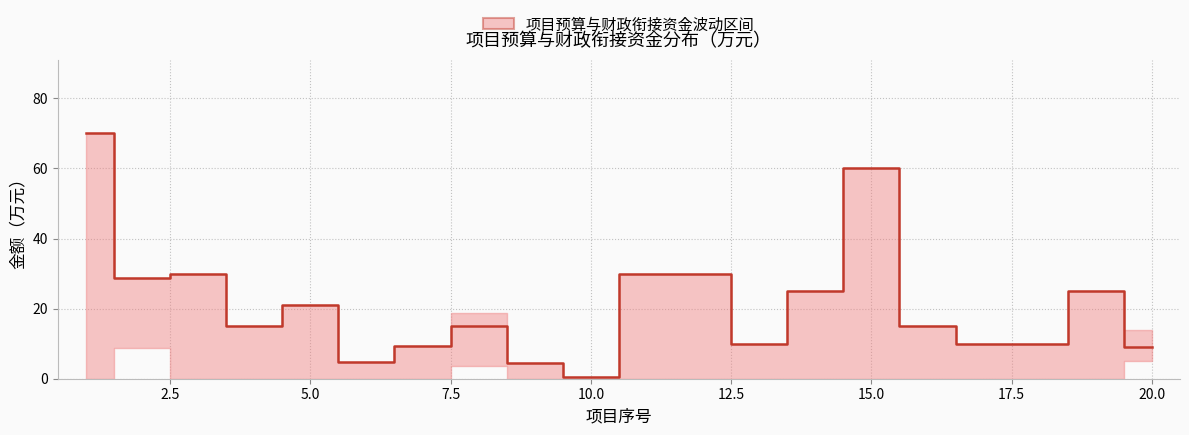

Reading left to right, transcribe all the data shown in this chart.

70.0	28.8	30.0	15.0	21.0	4.8	9.2	15.0	4.6	0.5	29.9	30.0	10.0	25.0	60.0	15.0	10.0	10.0	25.0	9.0